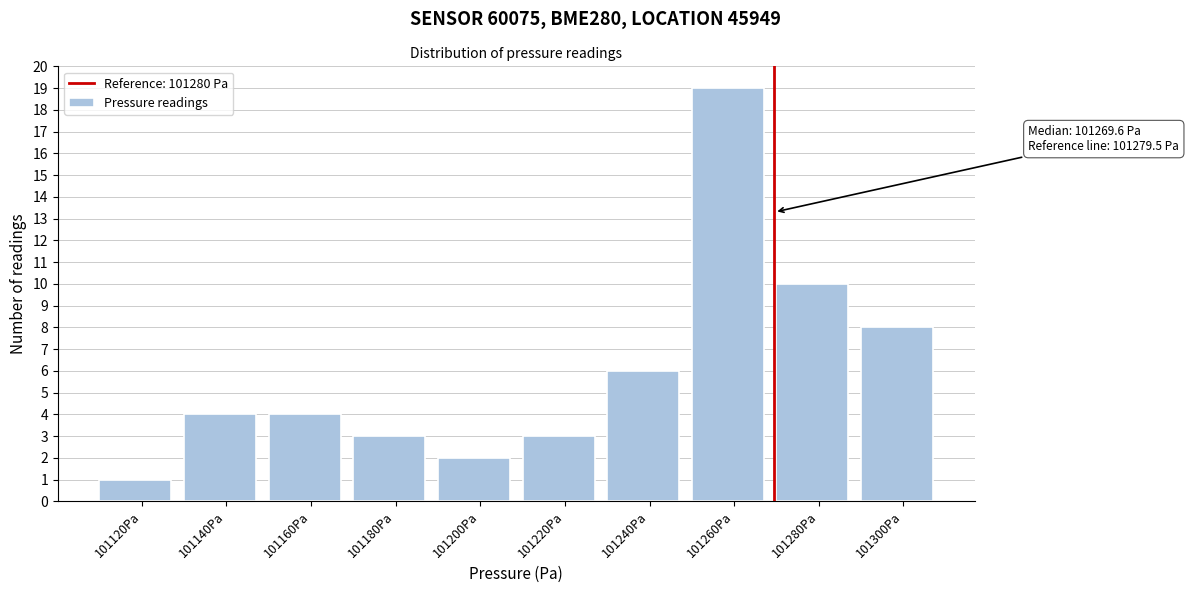

Reading left to right, transcribe all the data shown in this chart.

101120Pa=1	101140Pa=4	101160Pa=4	101180Pa=3	101200Pa=2	101220Pa=3	101240Pa=6	101260Pa=19	101280Pa=10	101300Pa=8